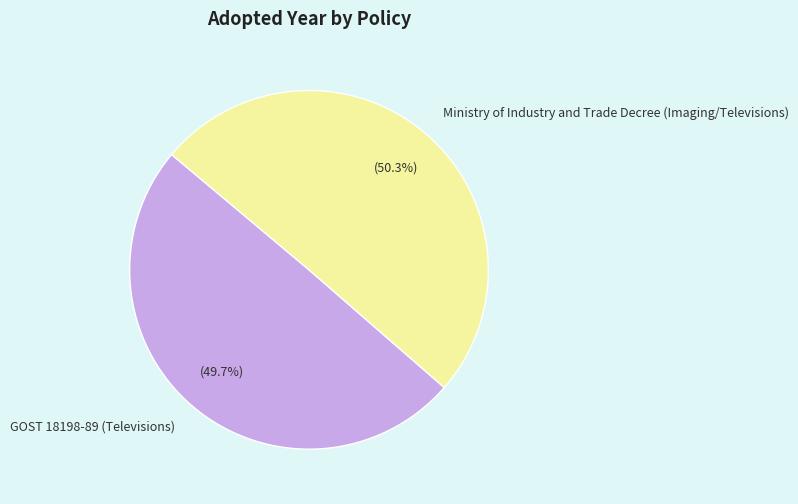

Is it true that Ministry of Industry and Trade Decree (Imaging/Televisions) is 41% of the pie?

False